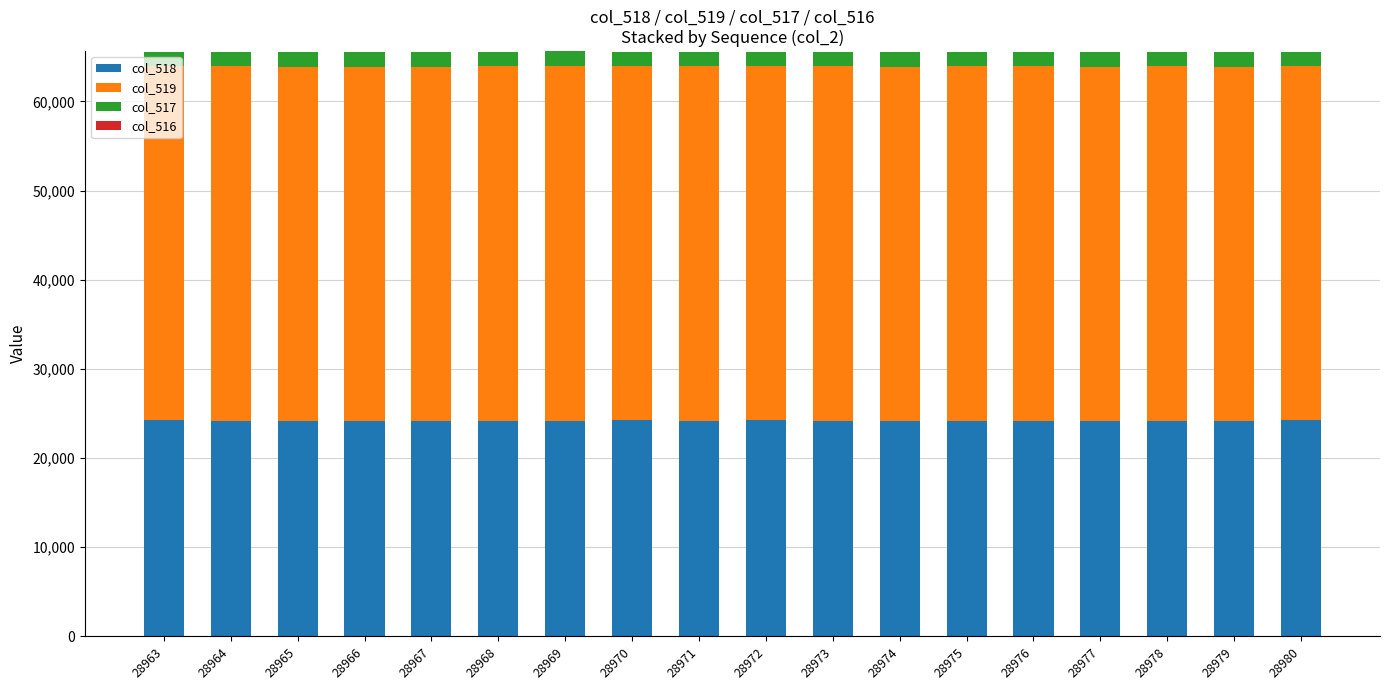

Count the number of categories in the chart.

18